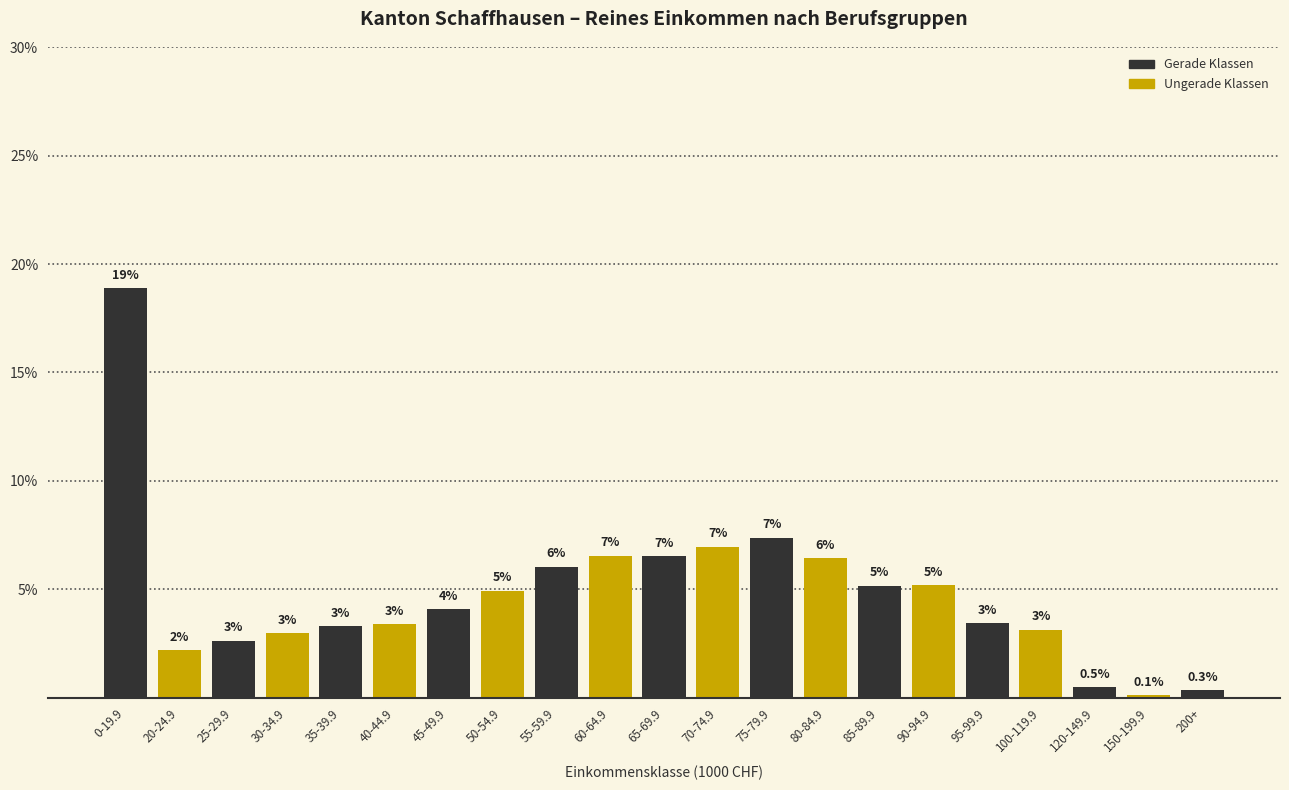

Where does the data first go above 4?

0-19.9